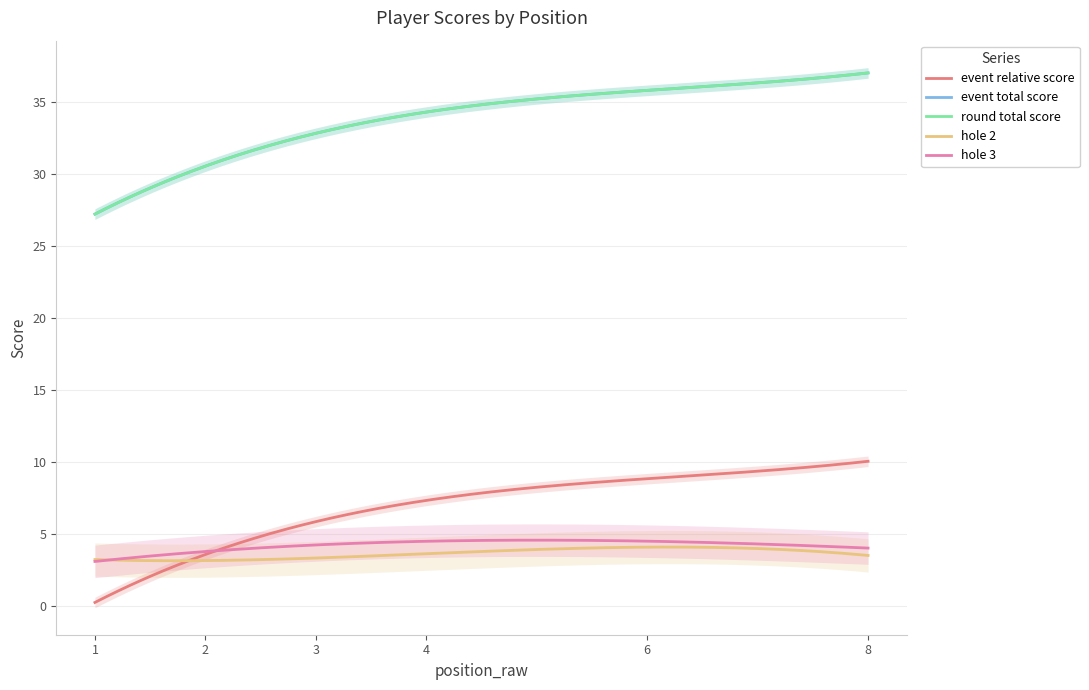

What is the value of the event_total_score point at the 2nd from the left?

31